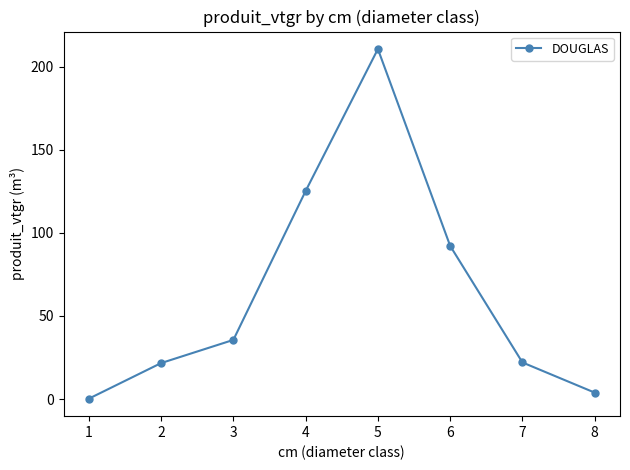

What is the value of the 7th point from the left?

22.0